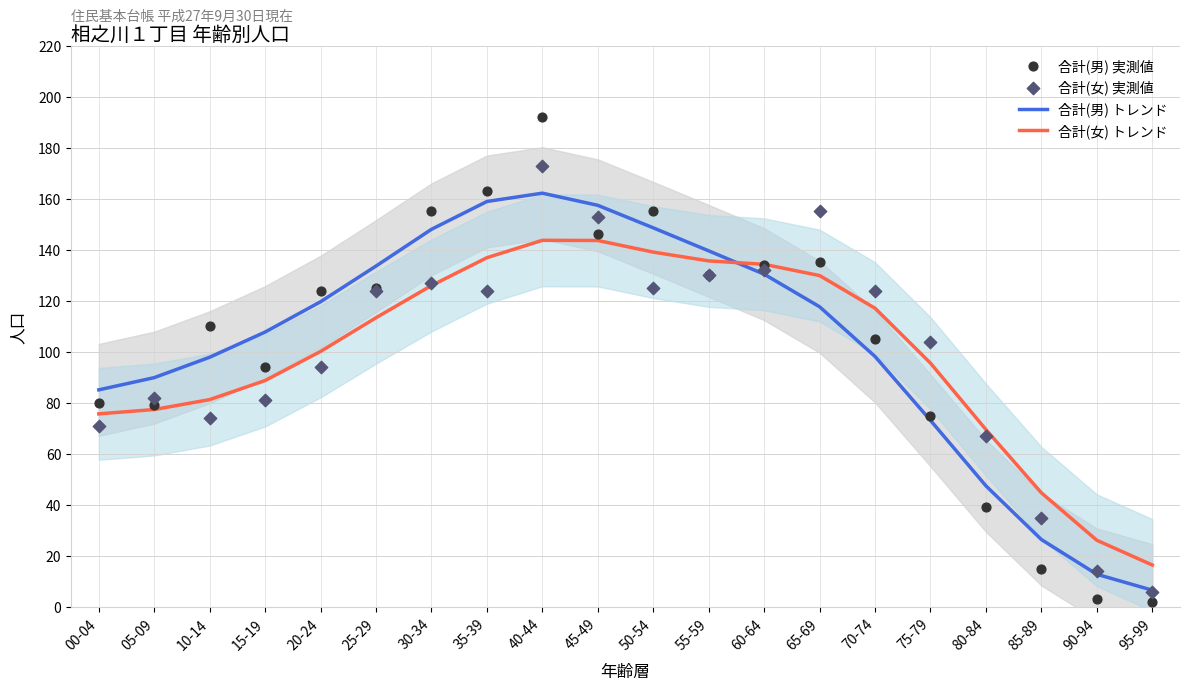

At which category is the sum across all series the highest?

40-44